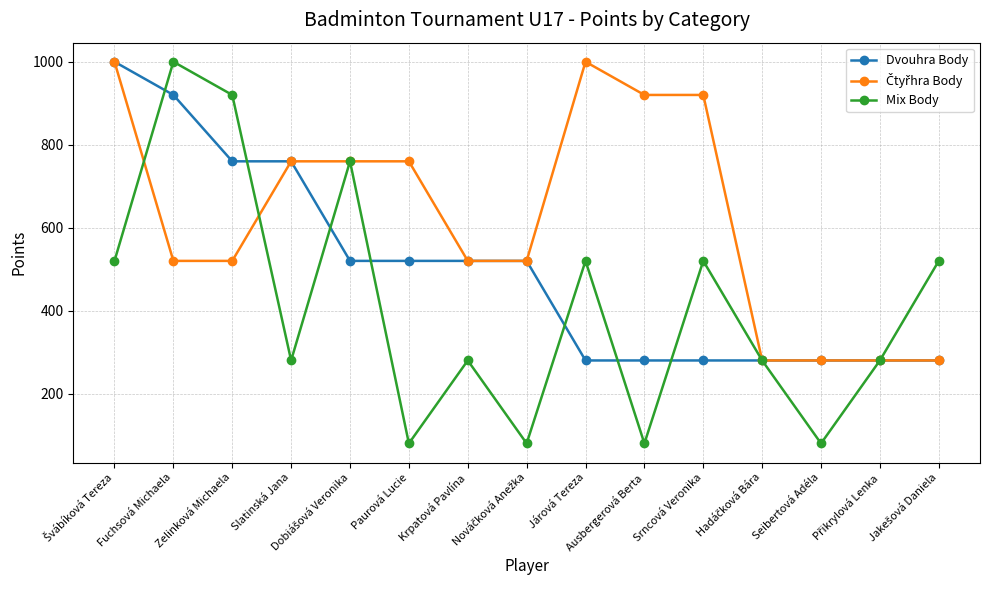

What is the difference between the maximum and second lowest values in the Mix Body series?

920